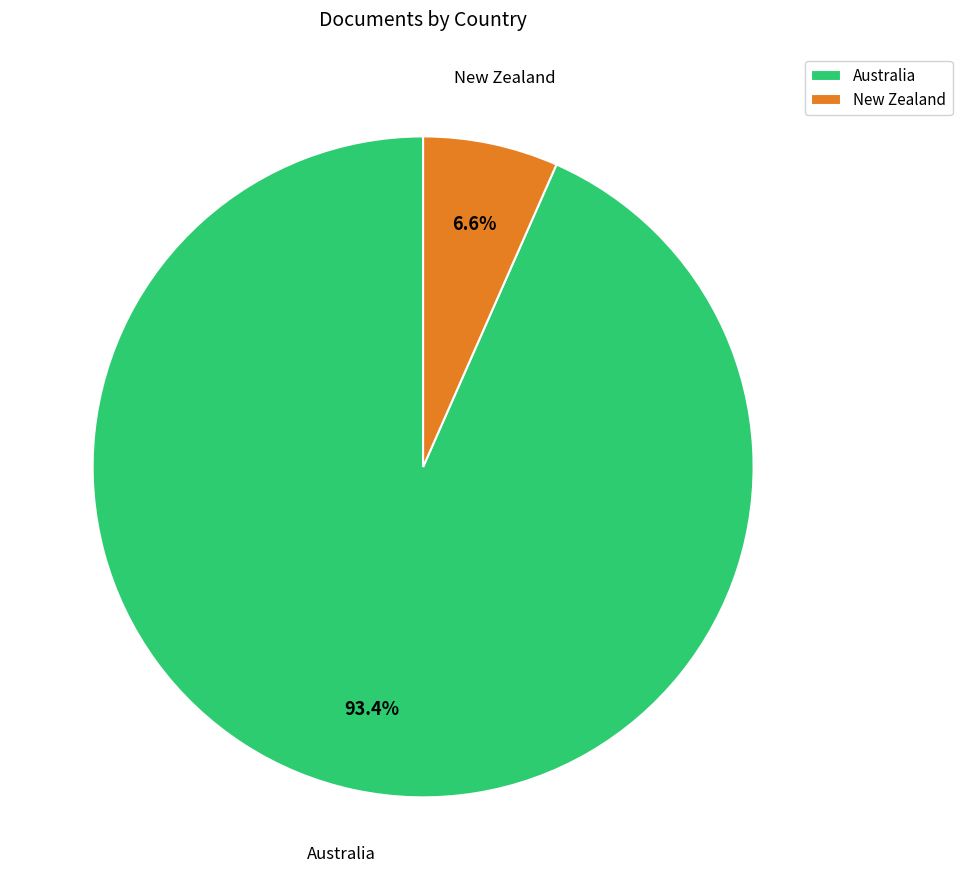

Which slice is the largest?

Australia